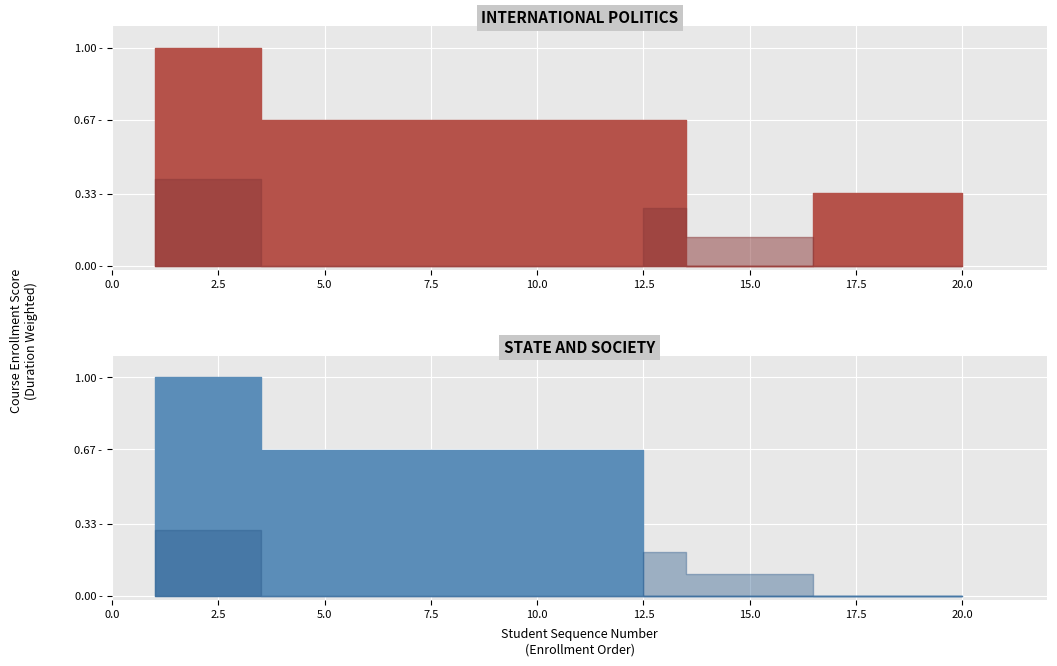

Which category has the lowest value in the INTERNATIONAL POLITICS series?

14